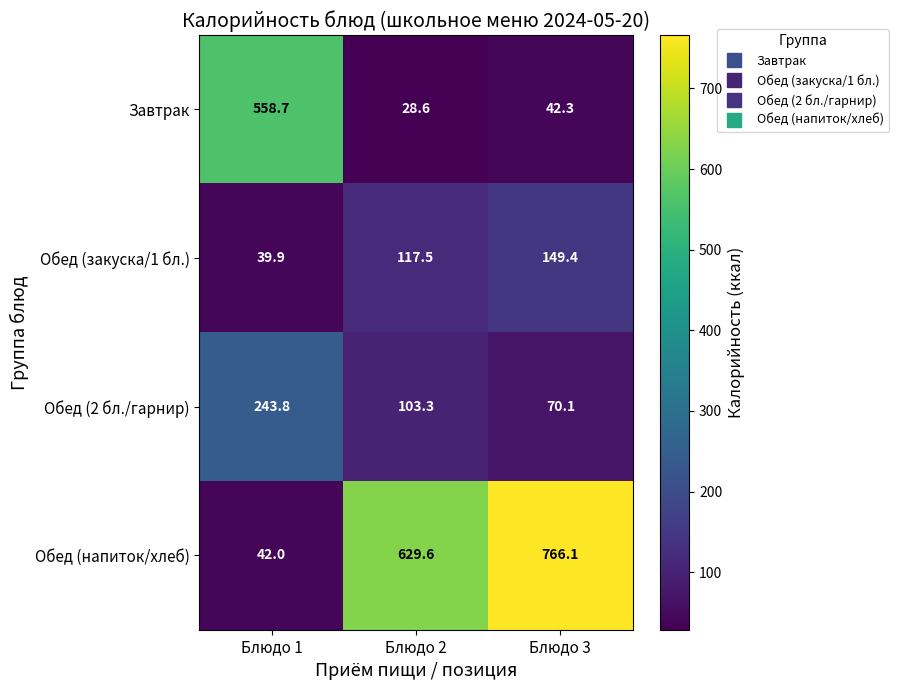

The Обед (2 бл./гарнир) series shows 180.6 at Блюдо 2. True or false?

False